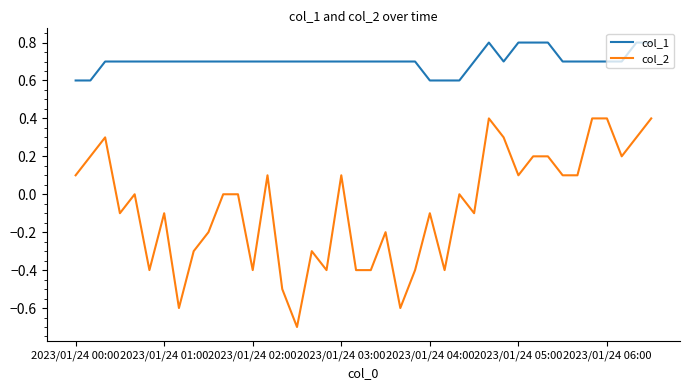

Which series has the largest range (max minus min)?

col_2